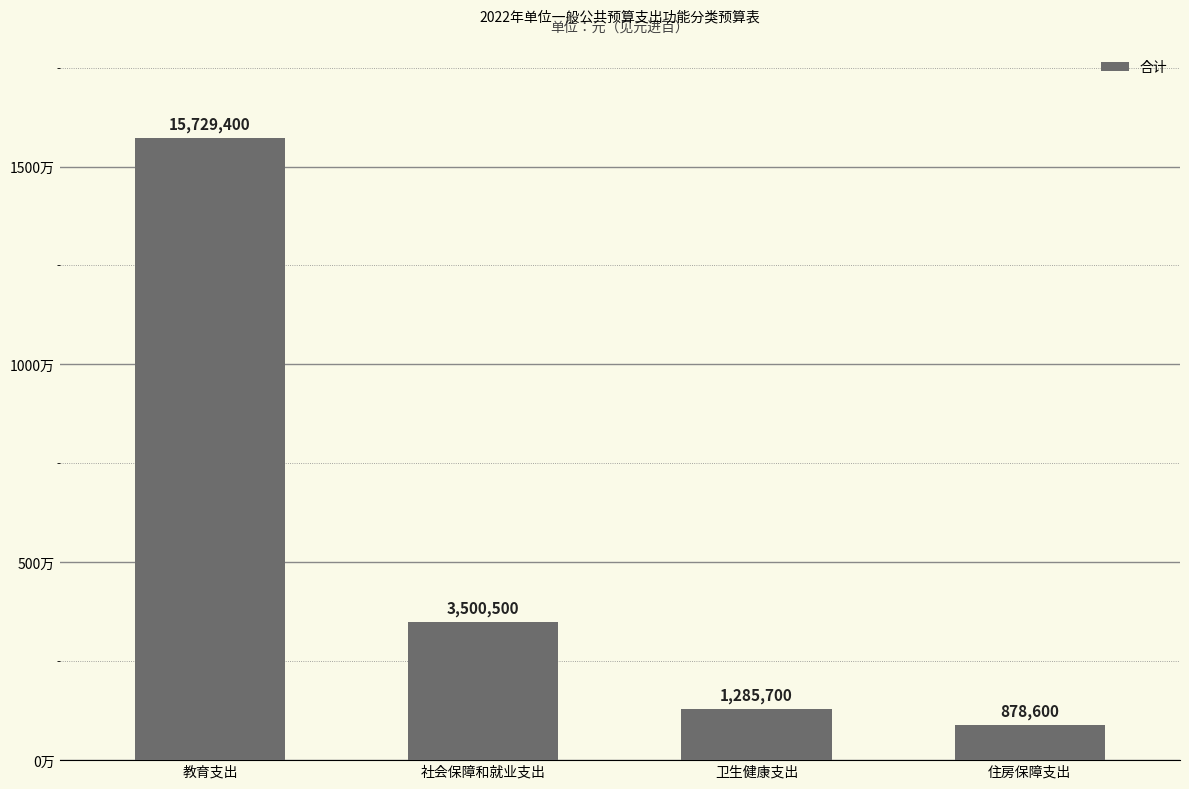

What is the difference between the values at 住房保障支出 and 卫生健康支出?

407100